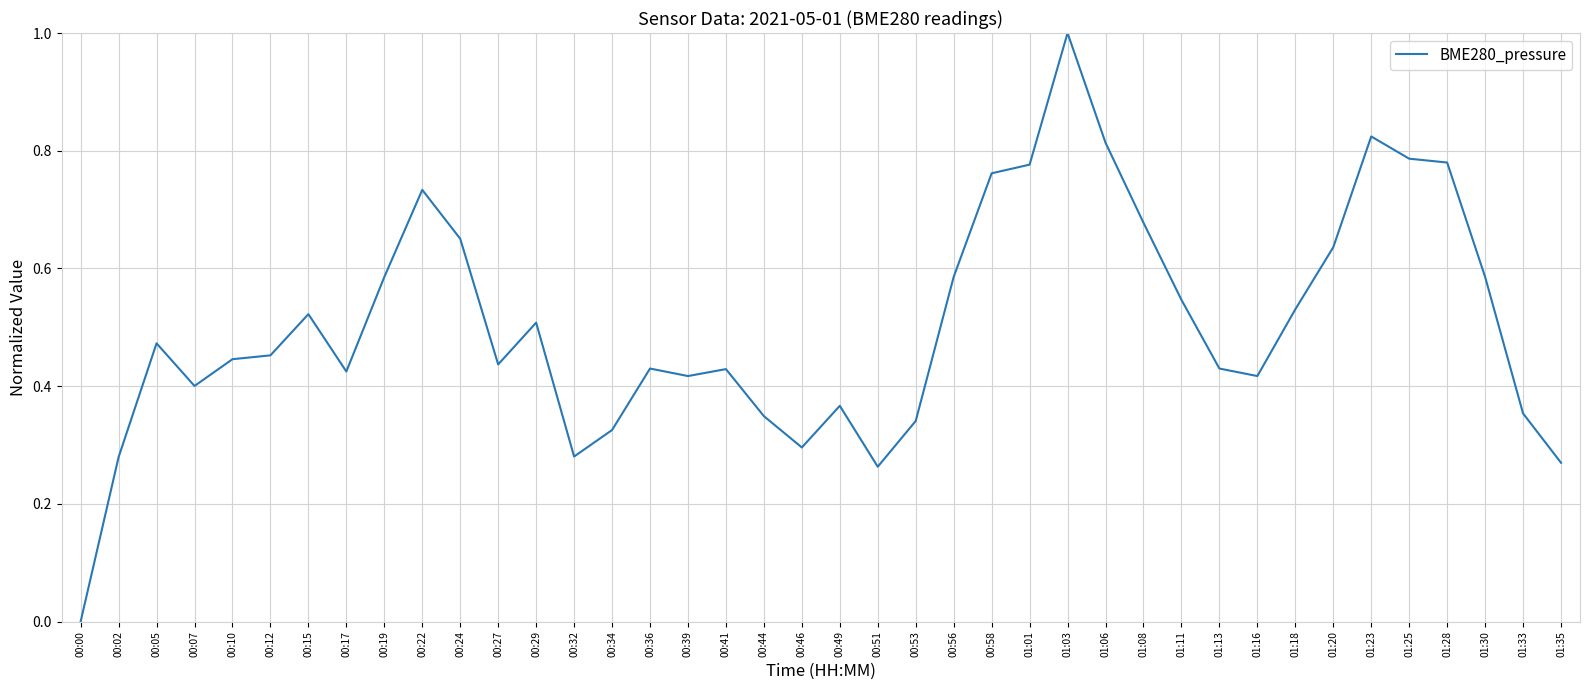

Count the values in the range 0 to 1.

40